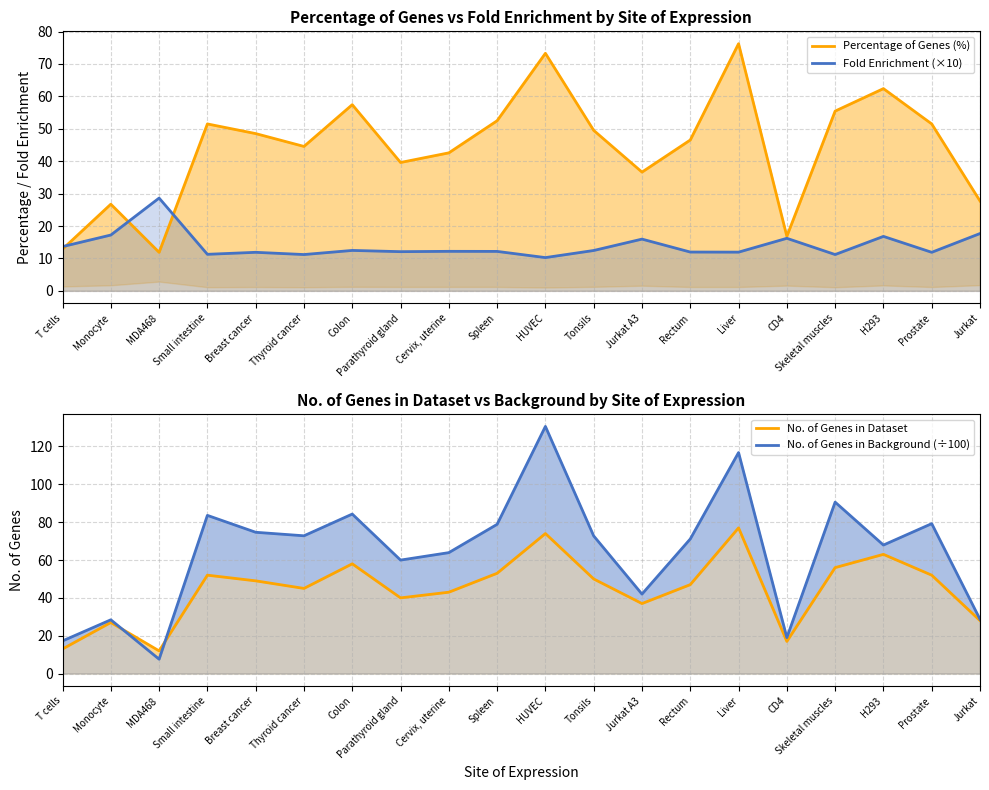

List the labels in order of No. of Genes in Dataset value, smallest first.

MDA468, T cells, CD4, Monocyte, Jurkat, Jurkat A3, Parathyroid gland, Cervix, uterine, Thyroid cancer, Rectum, Breast cancer, Tonsils, Small intestine, Prostate, Spleen, Skeletal muscles, Colon, H293, HUVEC, Liver